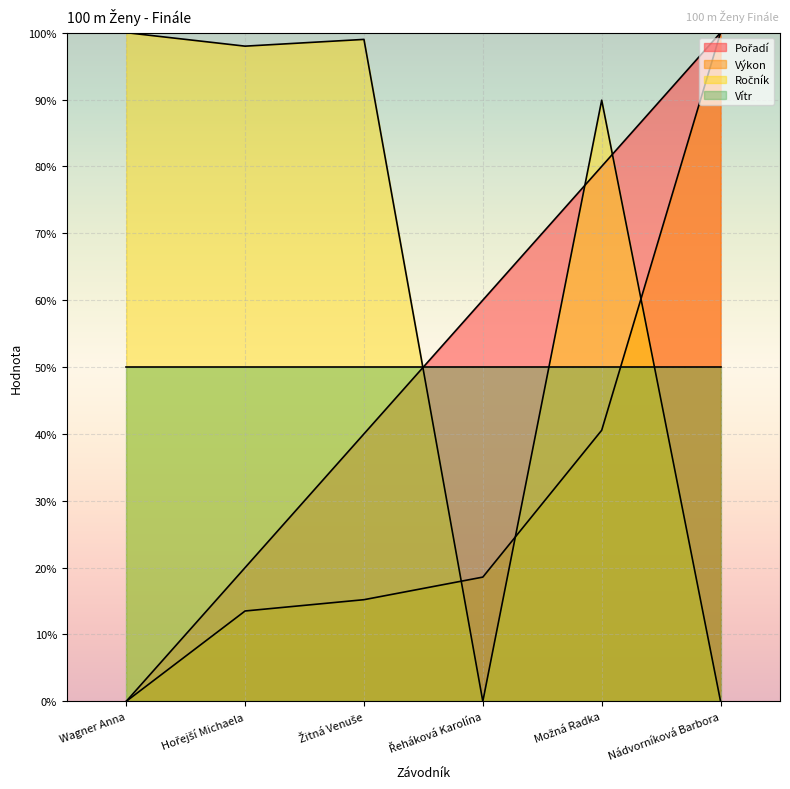

True or false: Pořadí has more than 1 interior local peaks.

False